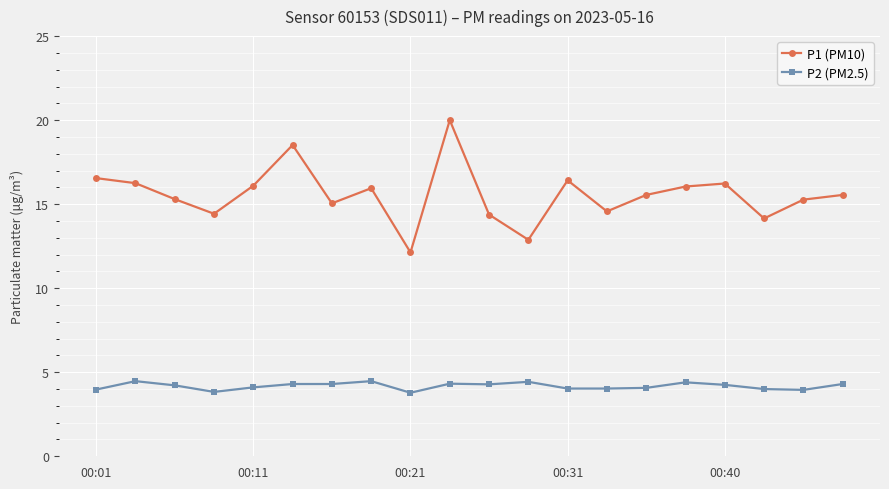

Rank the series by their maximum value, from highest to lowest.

P1 (PM10), P2 (PM2.5)